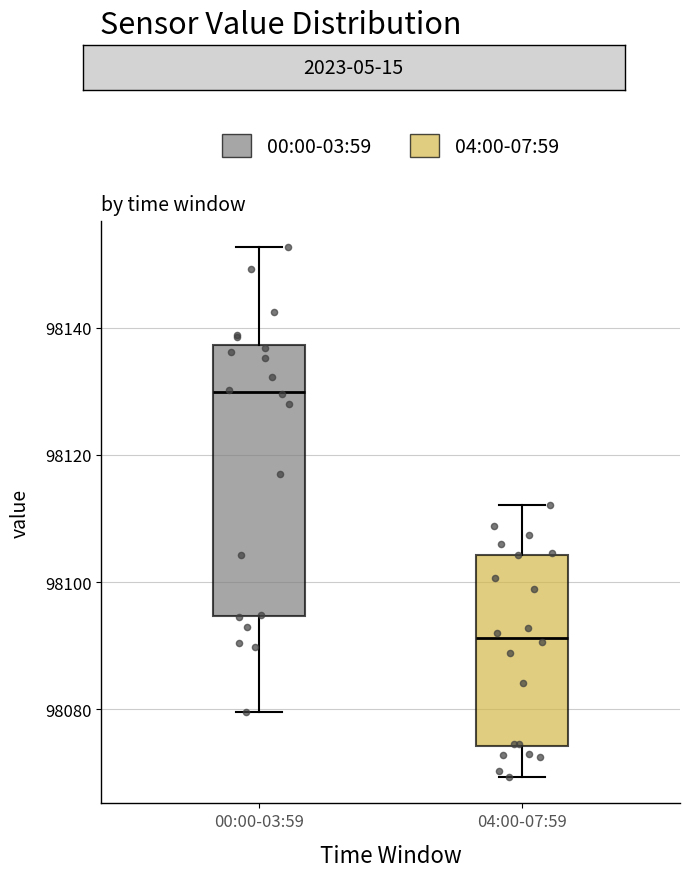

Where does the lower whisker of the box for 04:00-07:59 end on the y-axis? The values are not printed on the chart, so give them approximately, as read against the axis.

98070